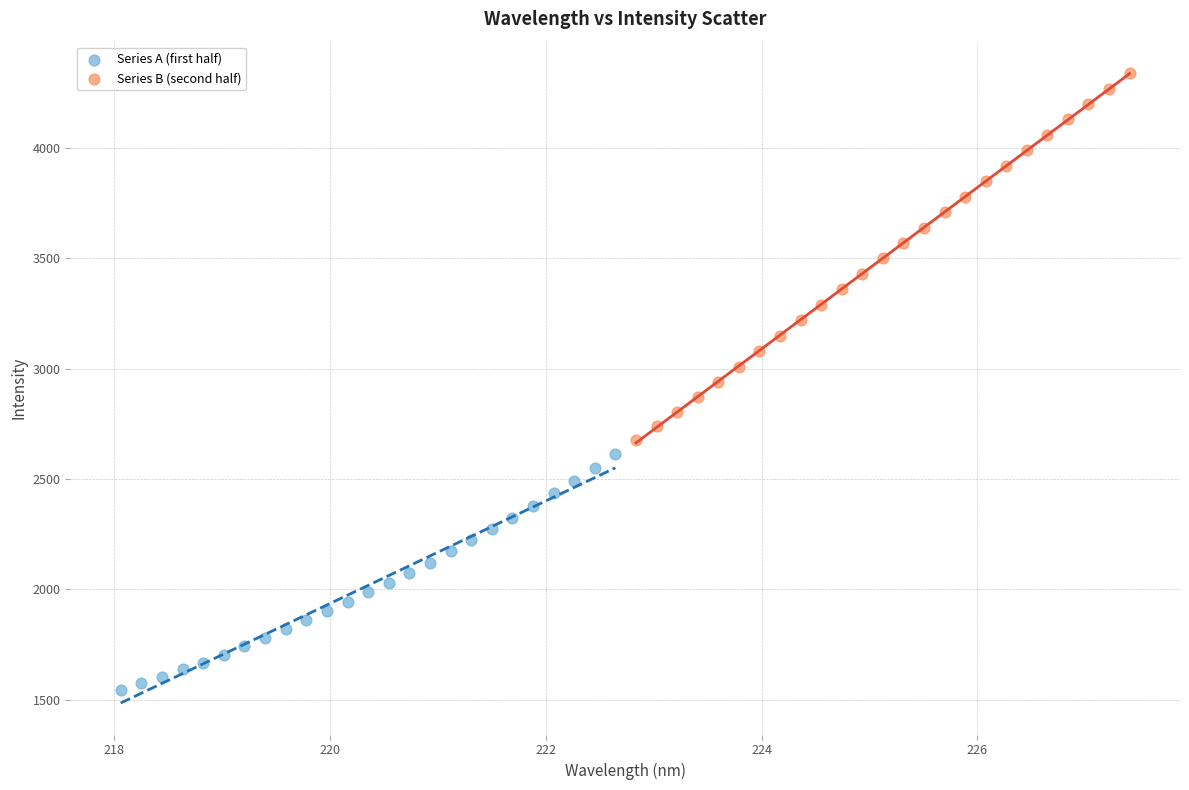

Which series contains the highest Y value?

Series B (second half)